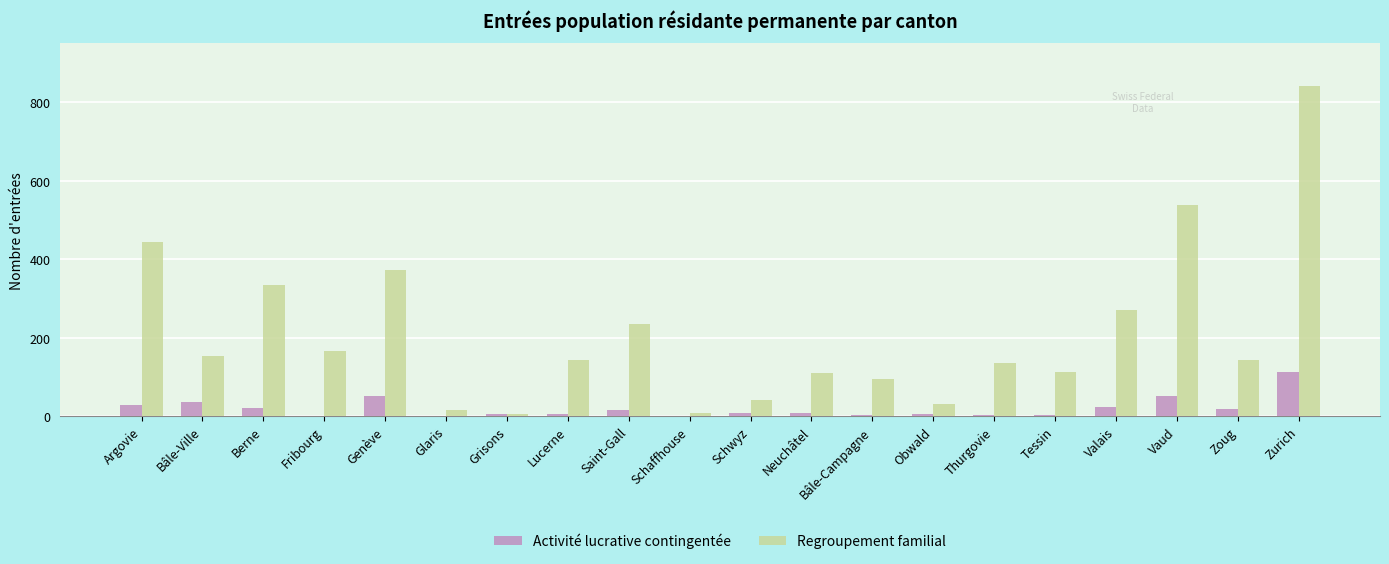

What is the sum of the Activité lucrative contingentée values at Genève and Neuchâtel?

60